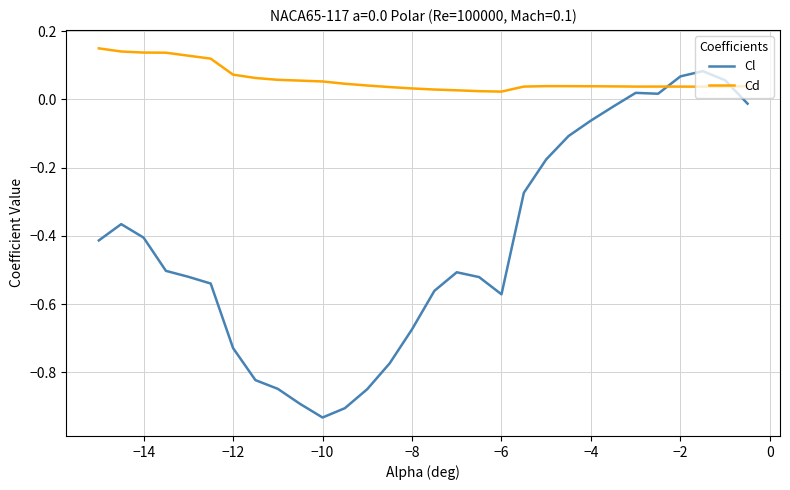

Rank the series by their average value, from lowest to highest.

Cl, Cd